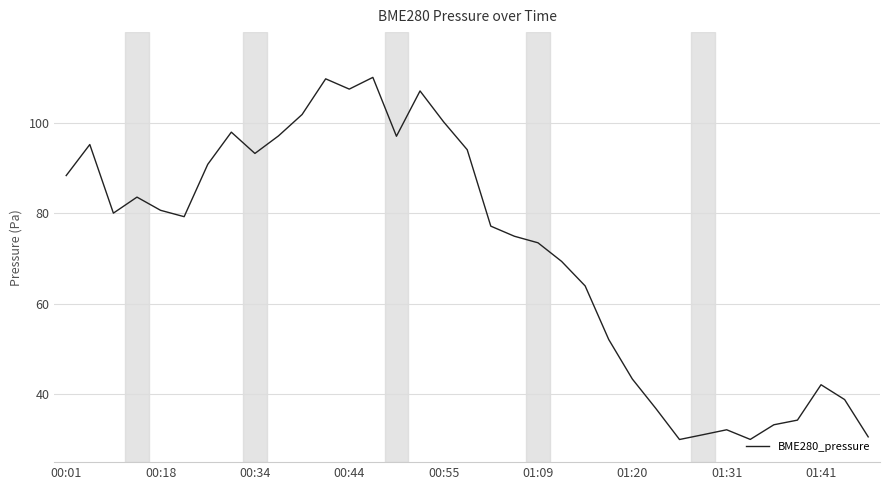

Count the number of values greater than 79.

18